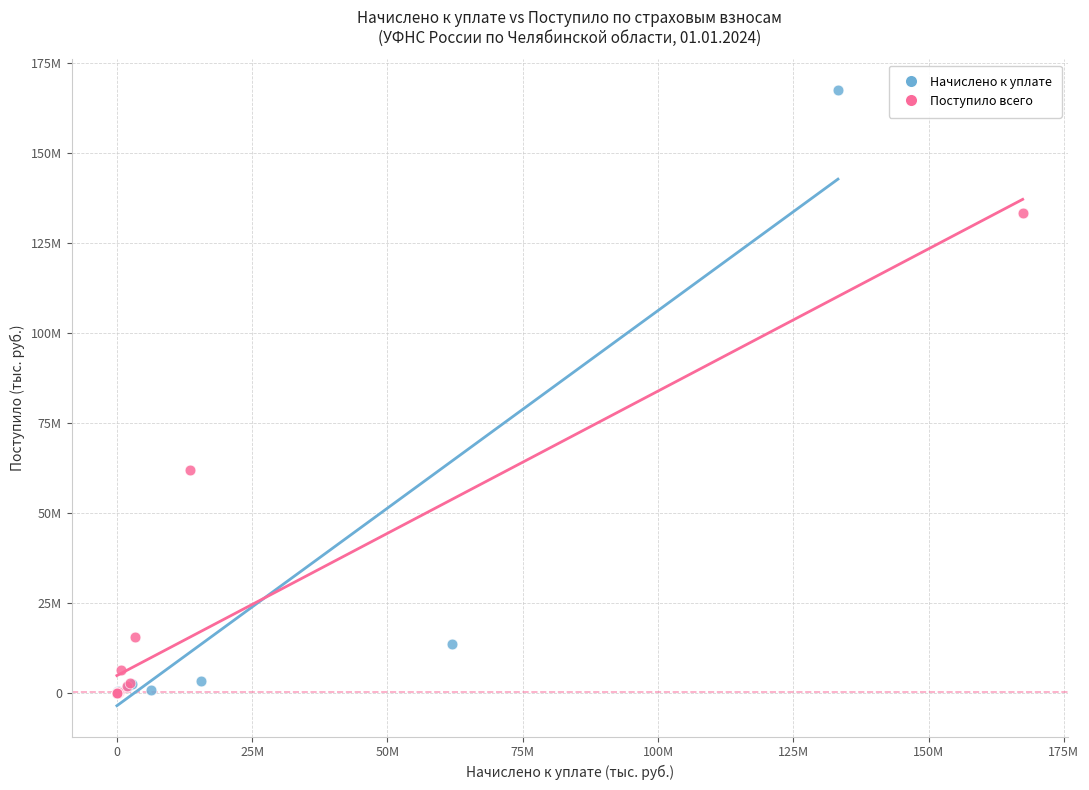

Which series has the widest spread of Y values?

Начислено к уплате